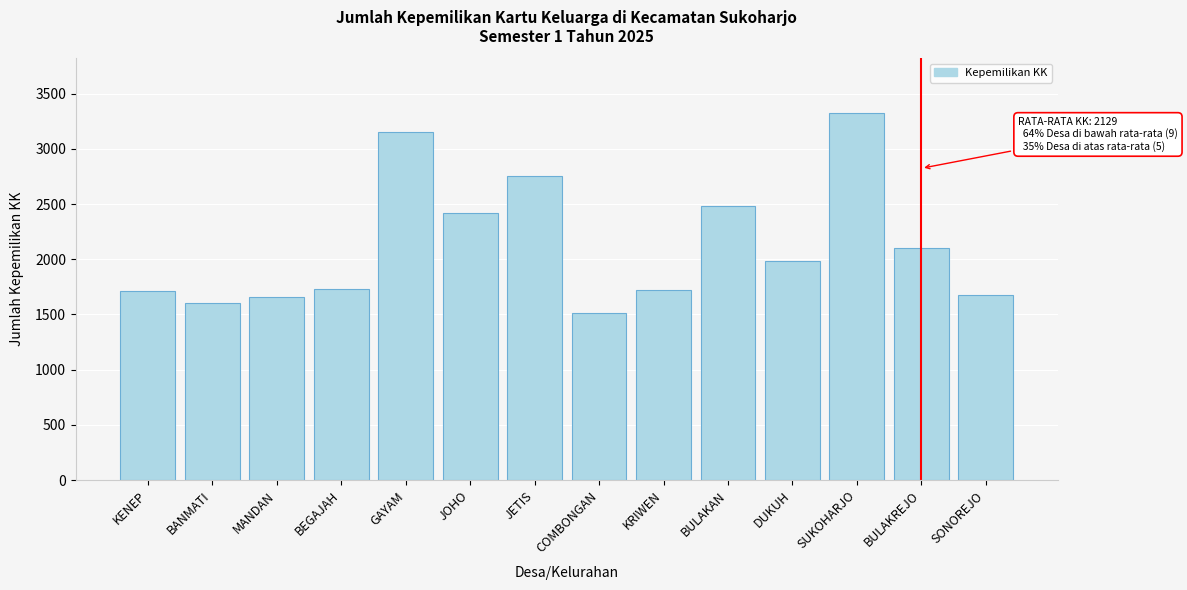

What is the sum of the values at BEGAJAH and DUKUH?

3716